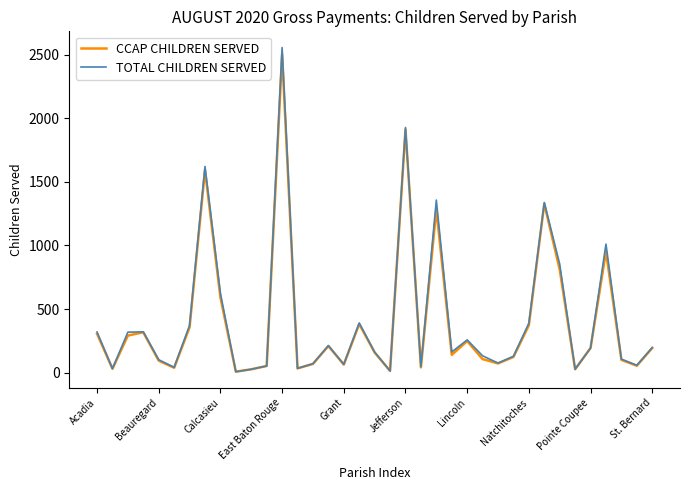

What is the sum of all TOTAL CHILDREN SERVED values?

15618